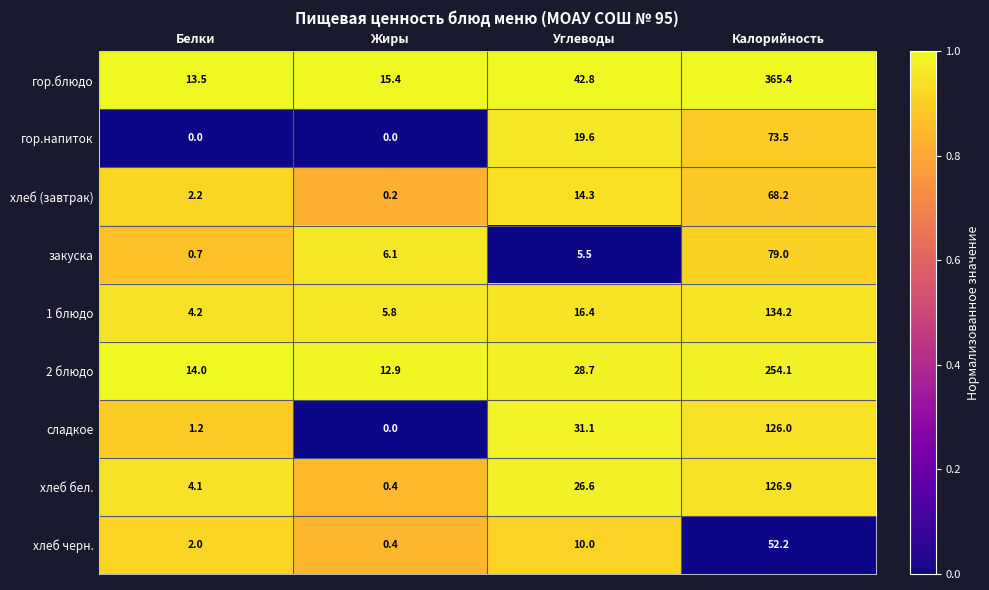

The гор.напиток series shows 0.0 at Белки. True or false?

True